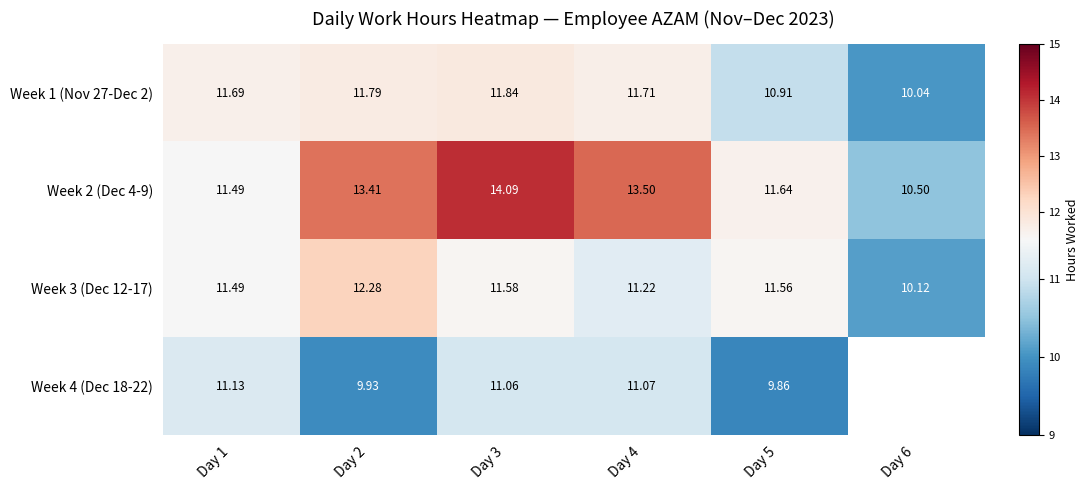

Which label corresponds to the largest value in the chart?

Day 3